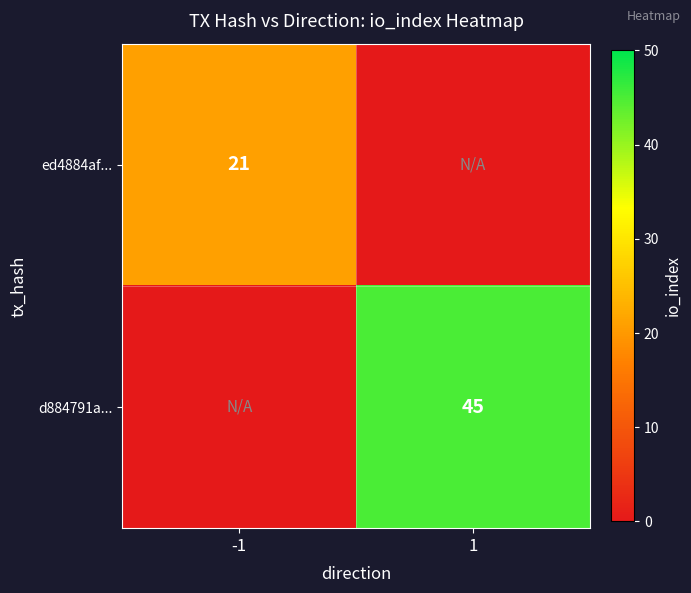

True or false: d884791a... has a value of 76 at 1.

False